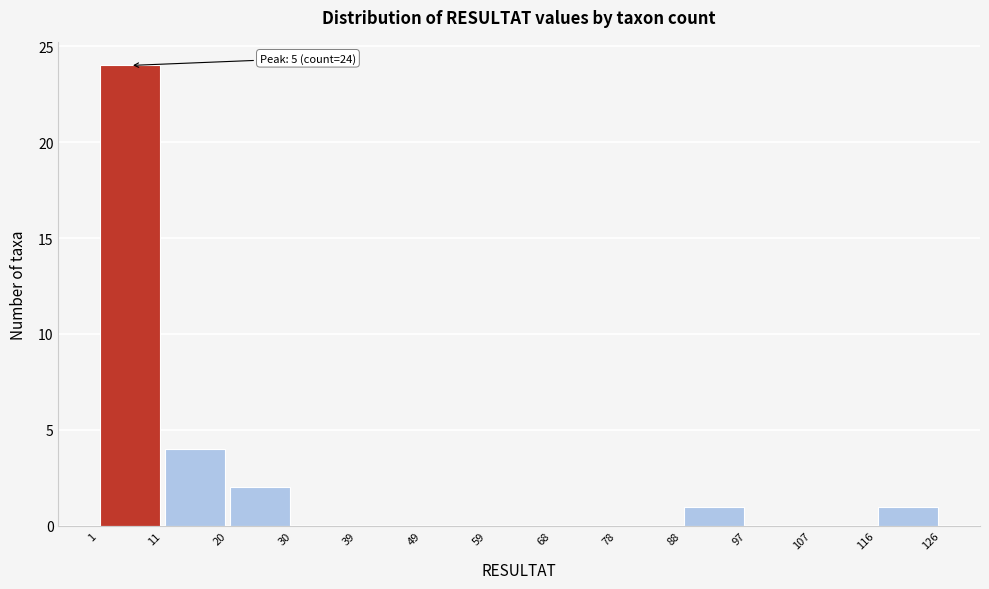

Which range on the x-axis has the tallest bar?

1 to 11